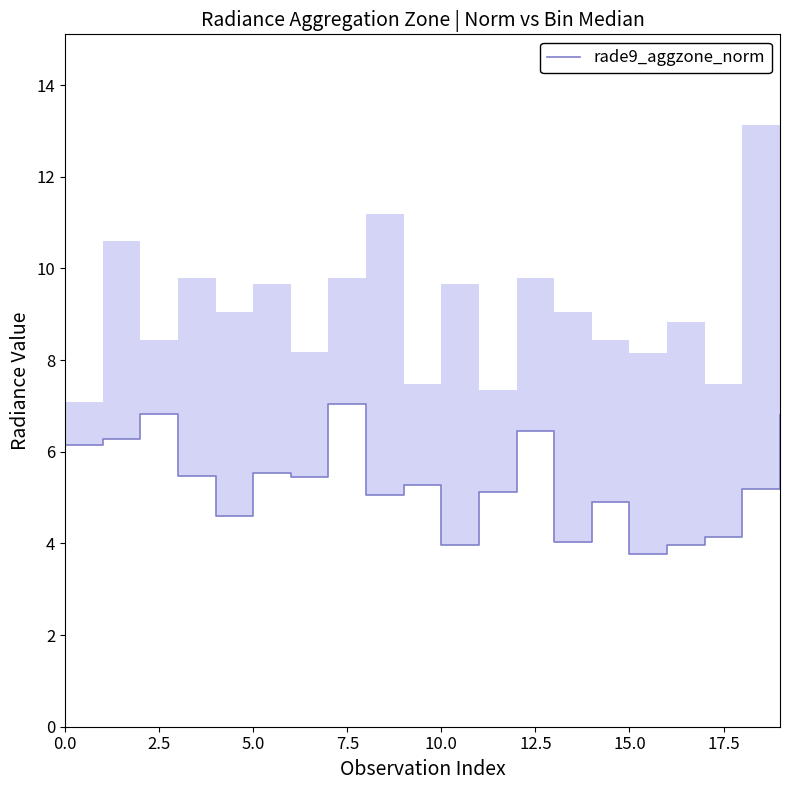

Count the number of categories in the chart.

20